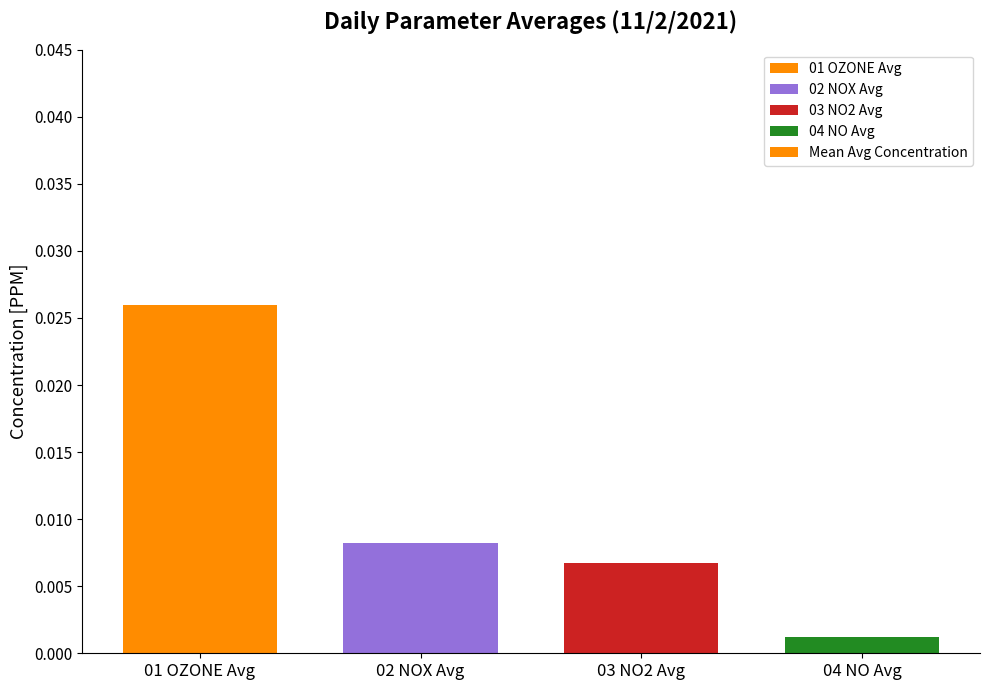

How many bars are there in total?

4